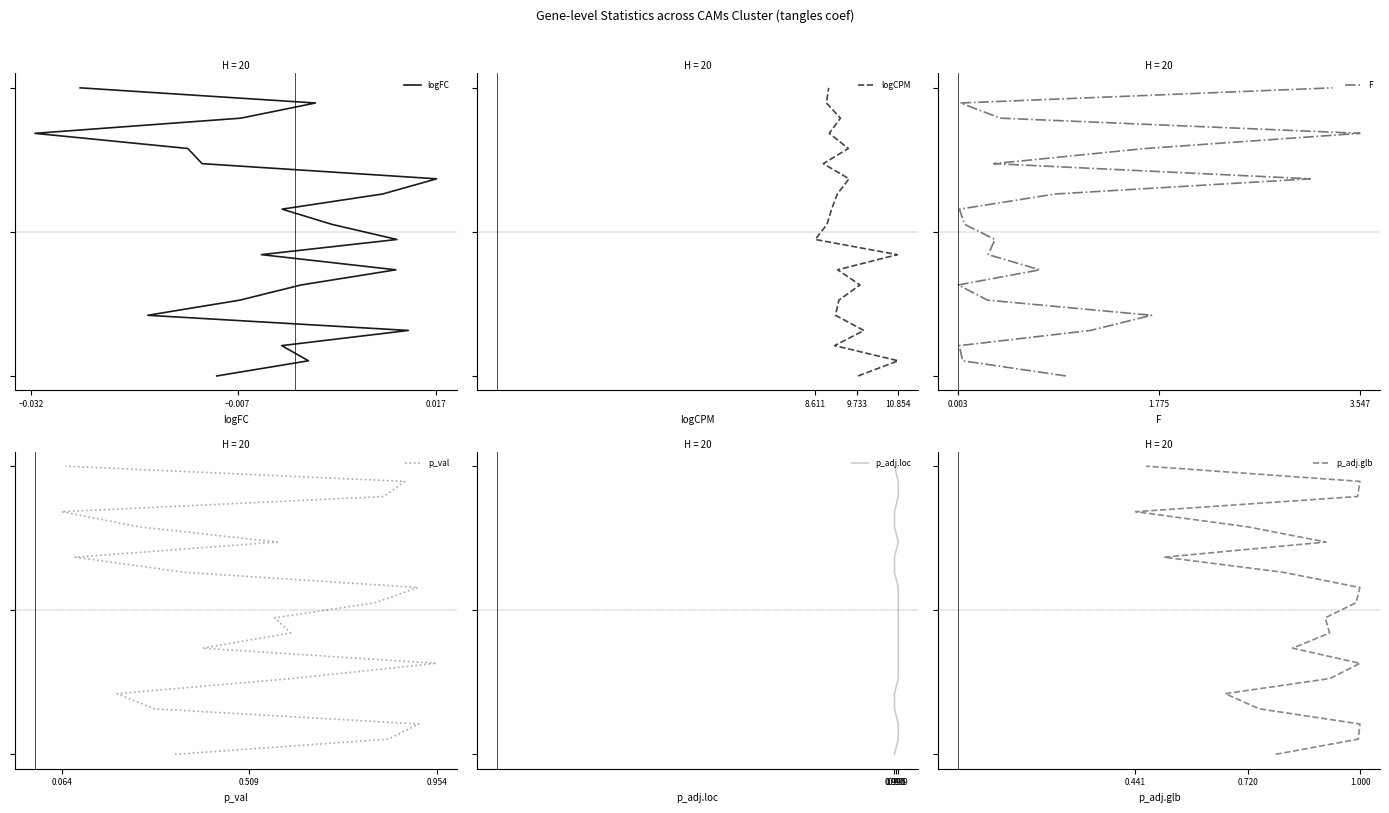

Is the value of logFC at 9 greater than the value of p_adj.glb at 18?

No